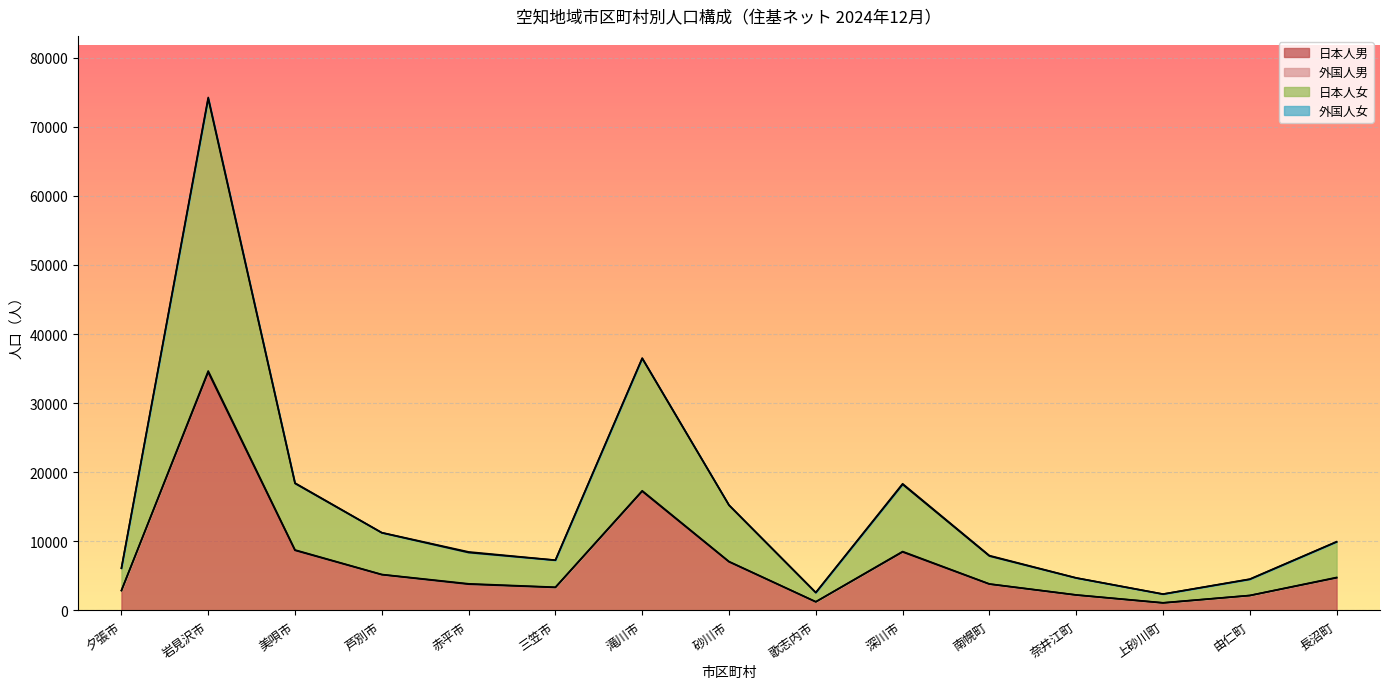

Is it true that 日本人男 equals 4717 at 長沼町?

True